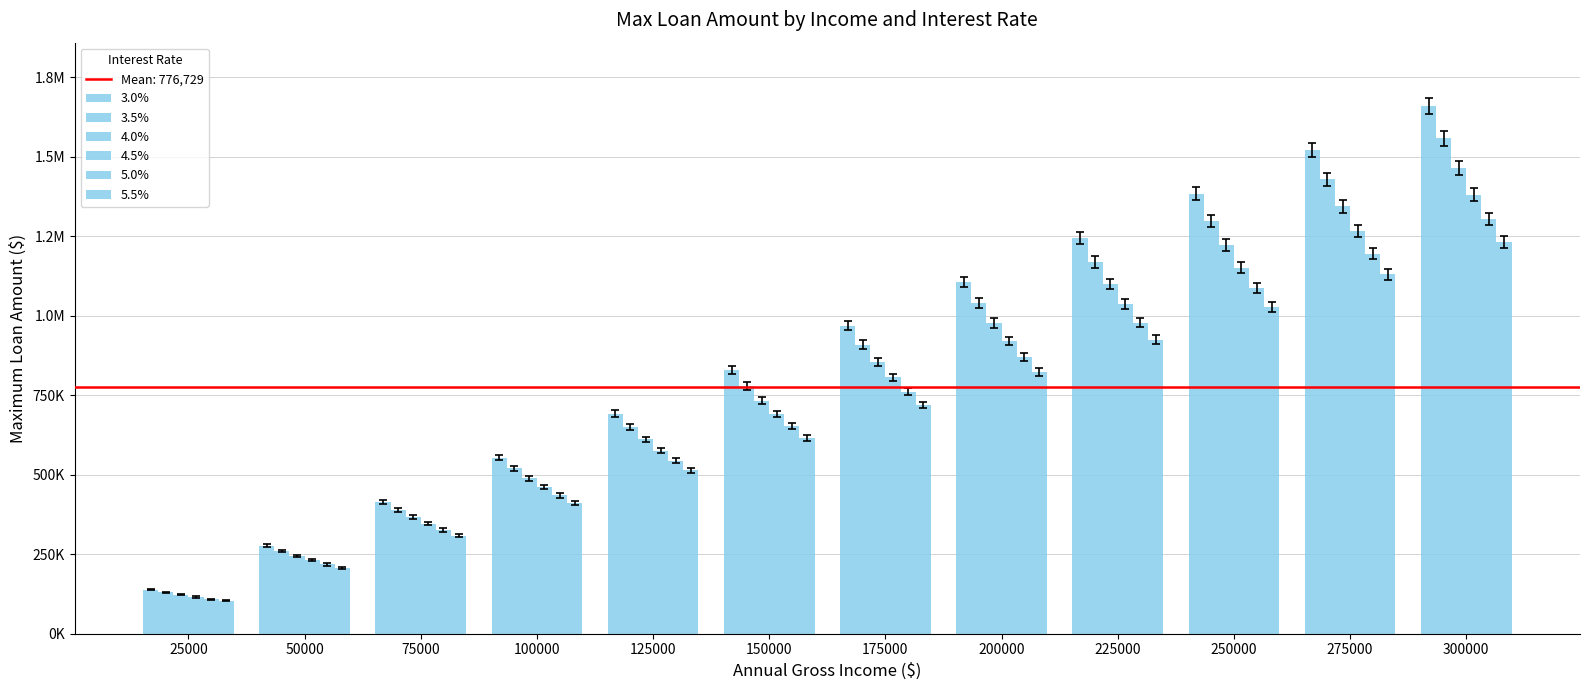

At which category is the sum across all series the highest?

300000